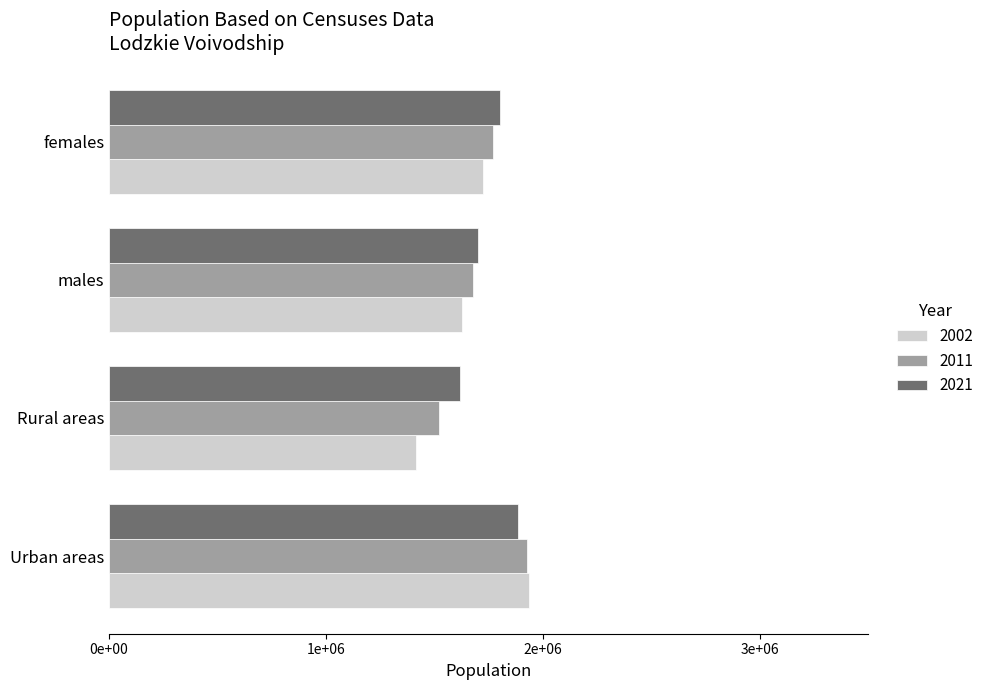

At which label does 2021 reach its peak?

Urban areas